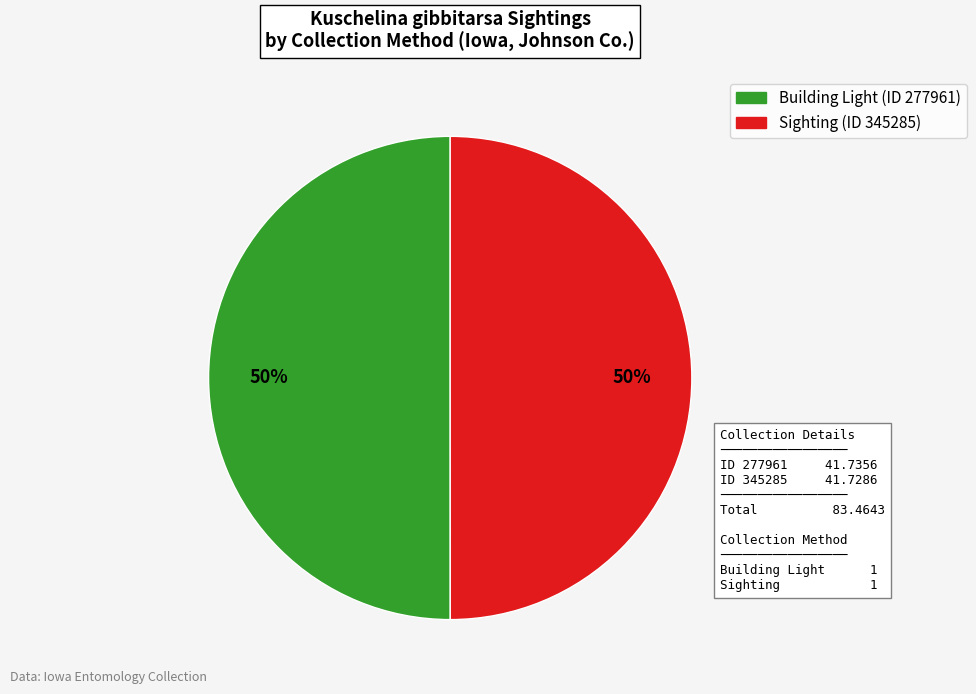

To the nearest percent, what is the average slice percentage?

50%